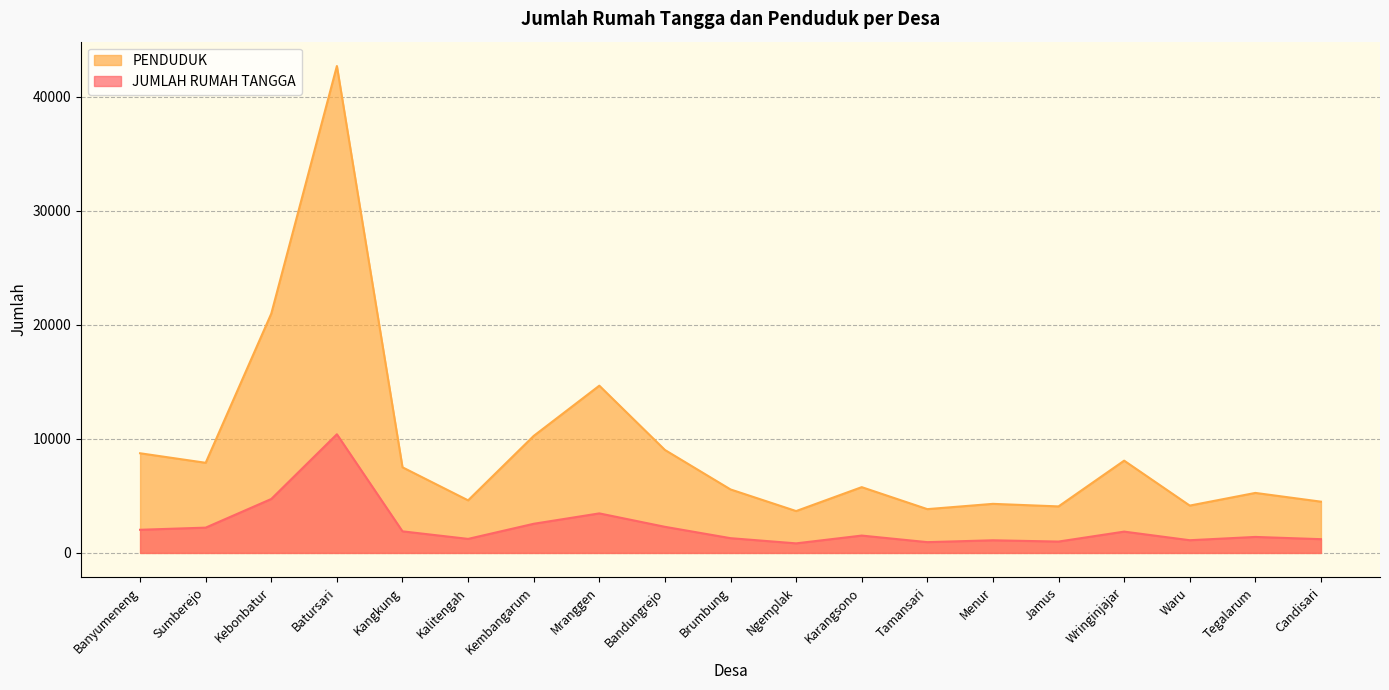

Read the PENDUDUK value at Kembangarum, to the nearest 10.

10260